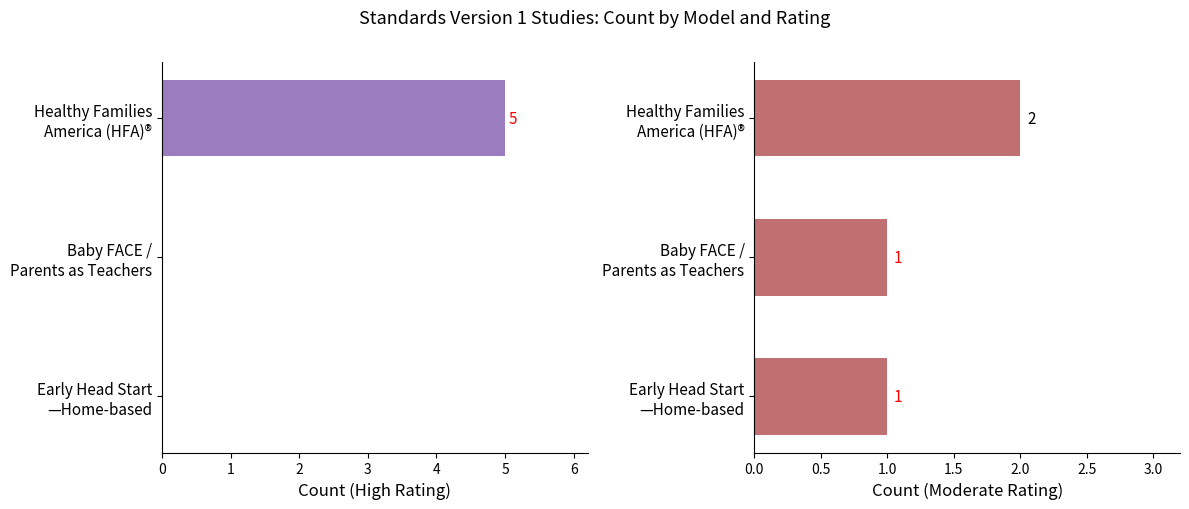

Is it true that Count (High Rating) equals 0 at Baby FACE / Parents as Teachers?

True